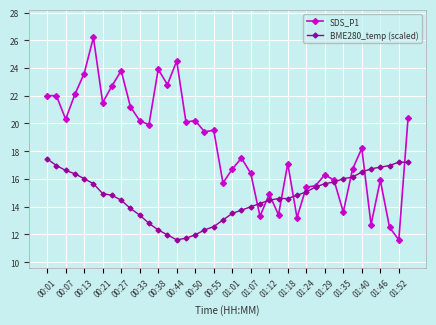

Which series has the largest total across all categories?

SDS_P1